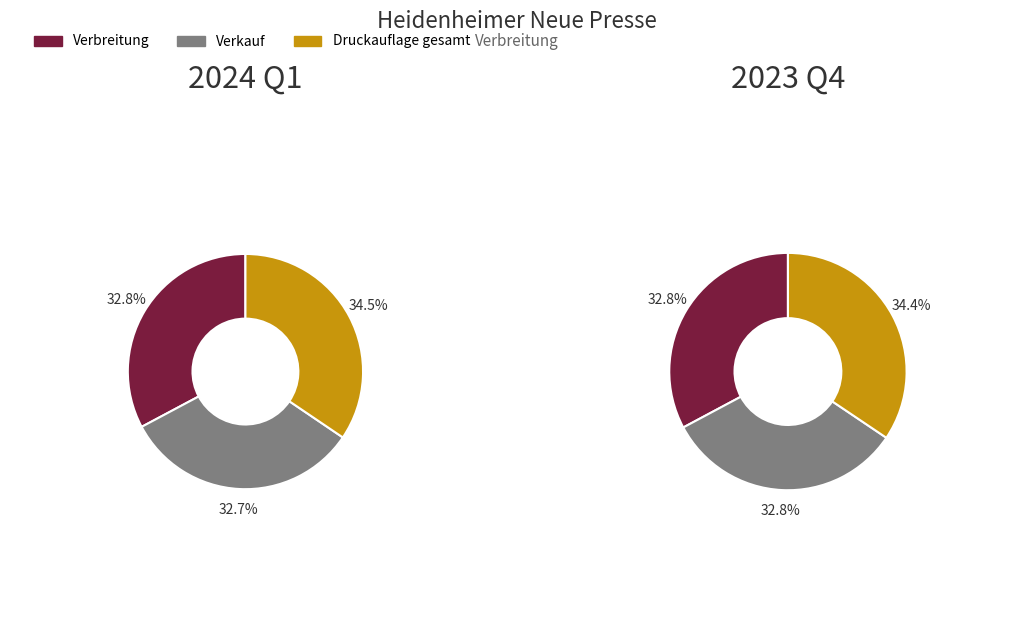

Do 20234 and 20241 together represent more than half of the pie?

Yes